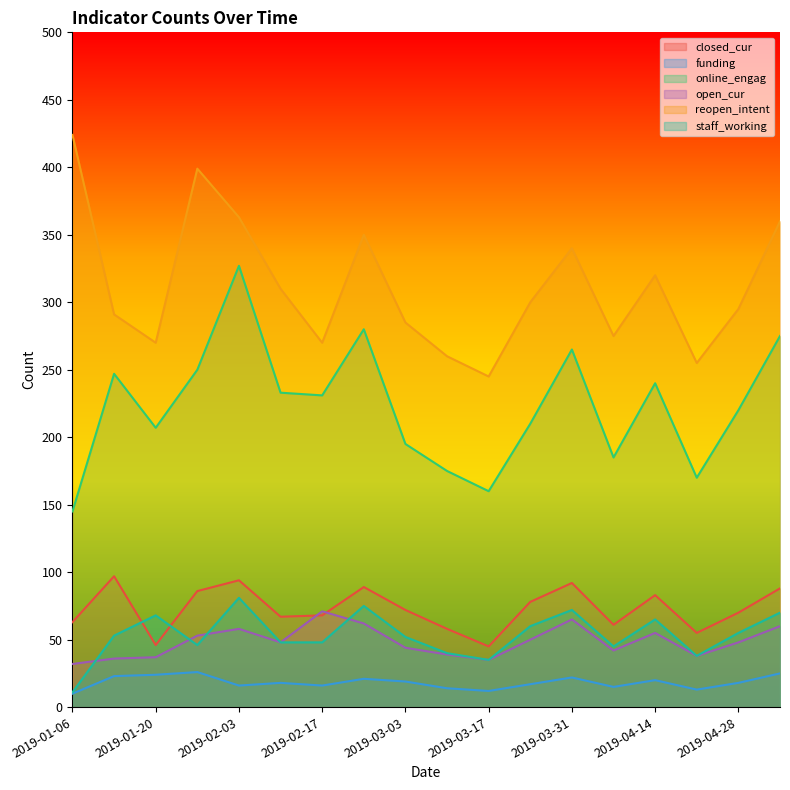

Does the chart have visible grid lines?

No